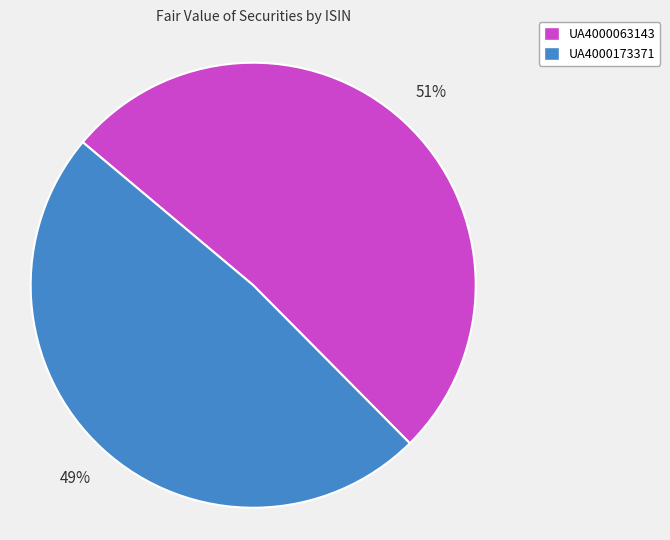

Is it true that UA4000173371 is 63% of the pie?

False